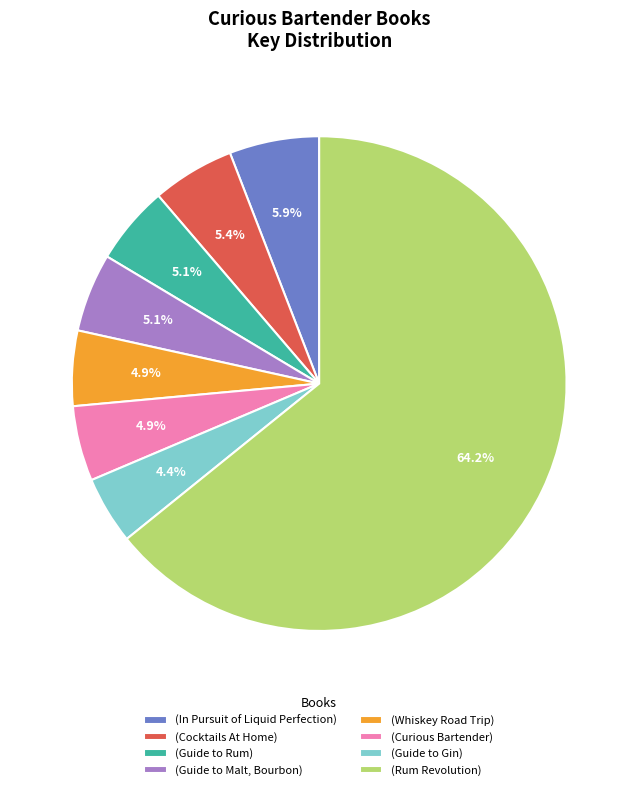

What percentage is NOT represented by (Guide to Malt, Bourbon)?

94.9%